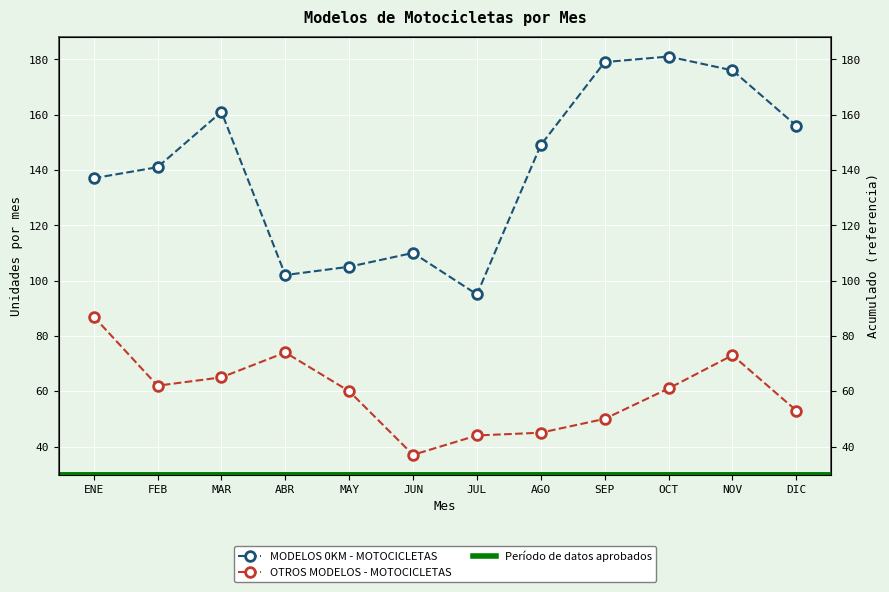

What is the minimum value shown in the chart?

37